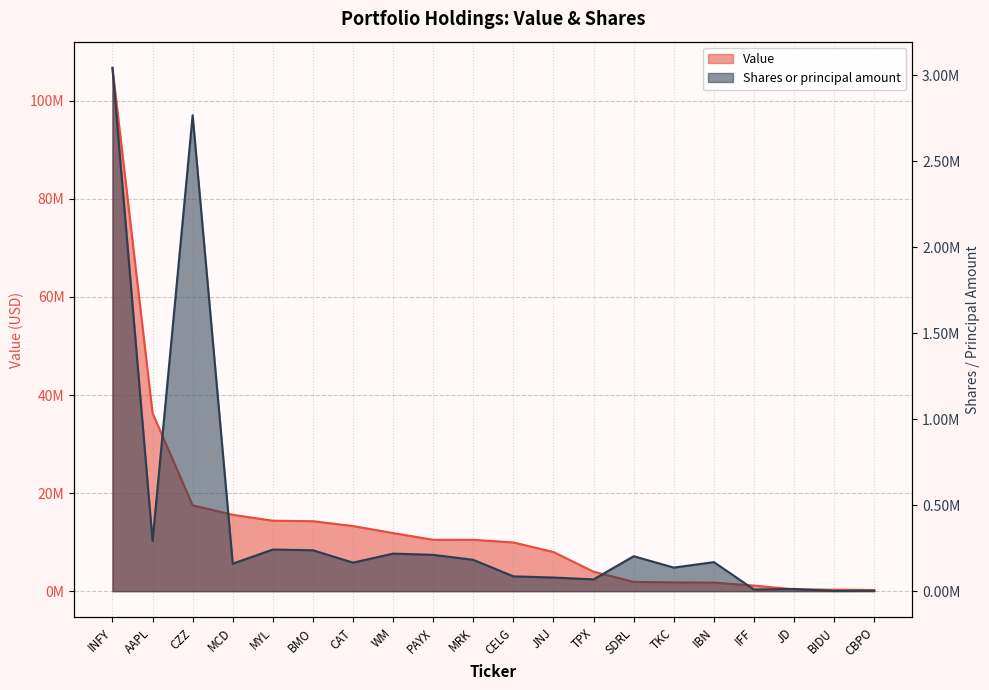

Which series has the largest total across all categories?

Value